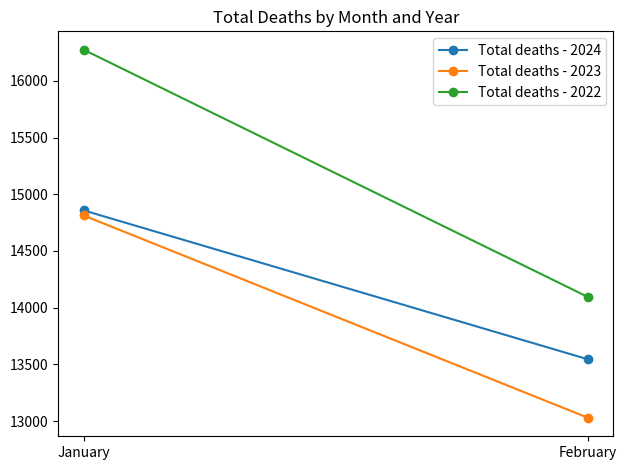

Between January and February, which is larger?

January